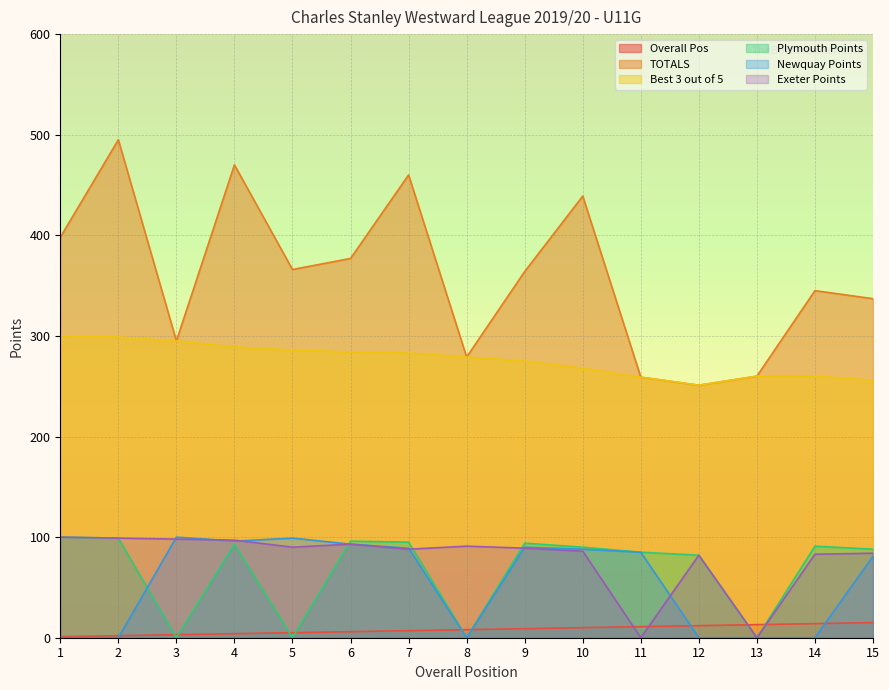

Rank the series by their maximum value, from highest to lowest.

TOTALS, Best 3 out of 5, Plymouth Points, Newquay Points, Exeter Points, Overall Pos